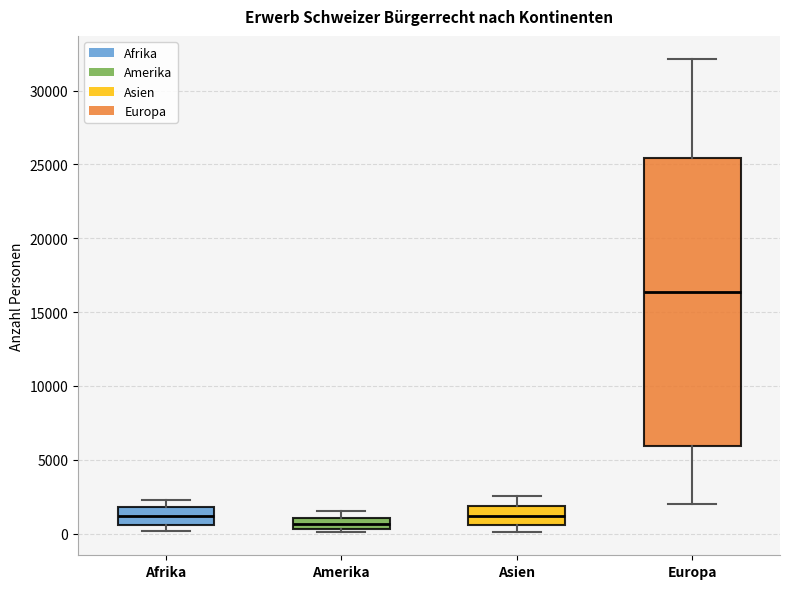

Where is the upper edge of the box for Amerika on the y-axis? The values are not printed on the chart, so give them approximately, as read against the axis.

1000